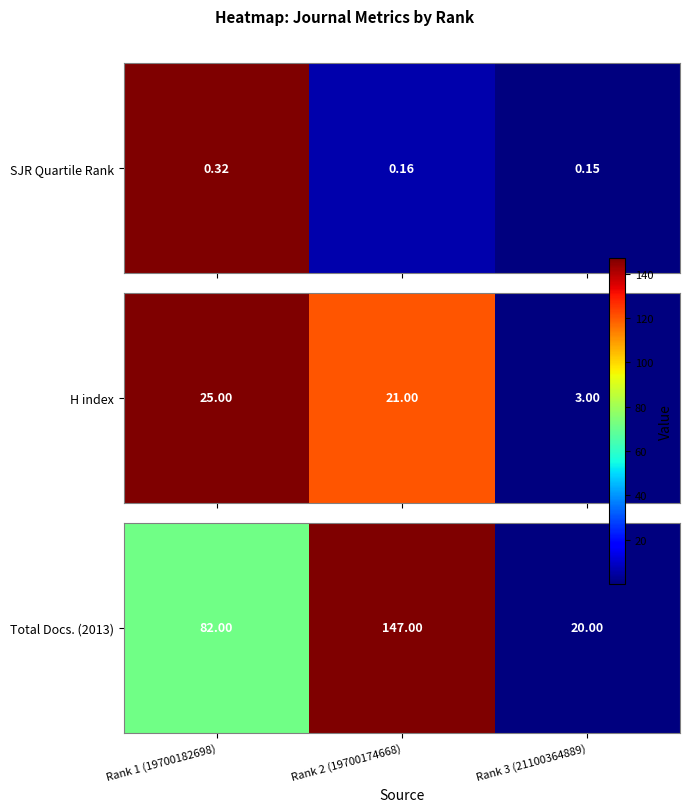

What is the difference between the maximum and minimum values?

127